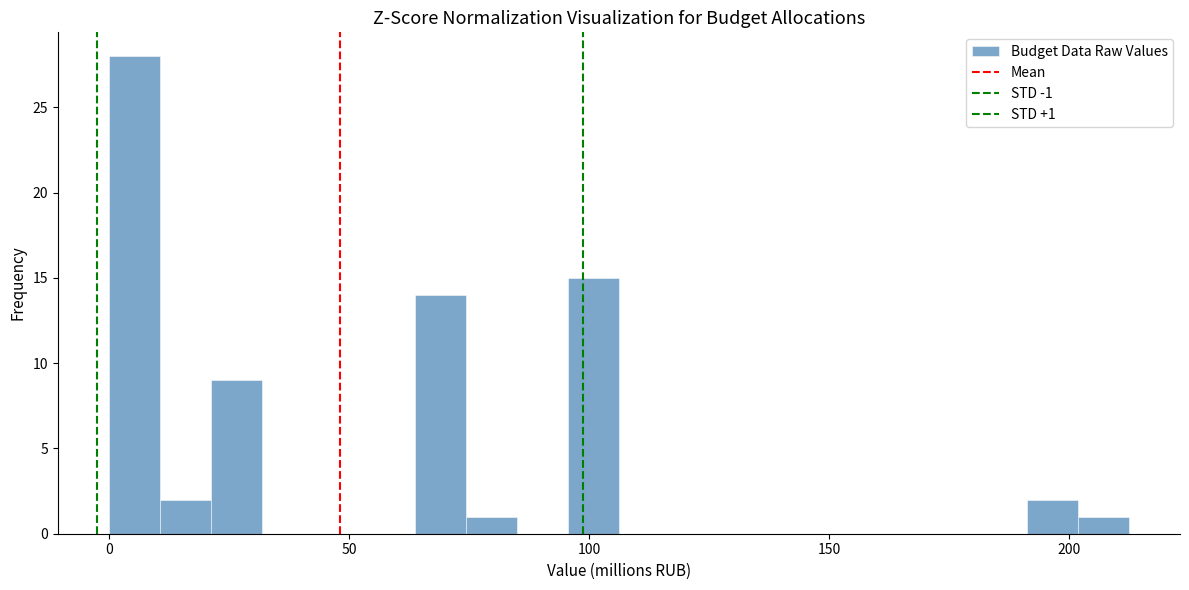

Around what value on the x-axis is the tallest bar? Give the approximate position of its centre, as read against the axis.

5